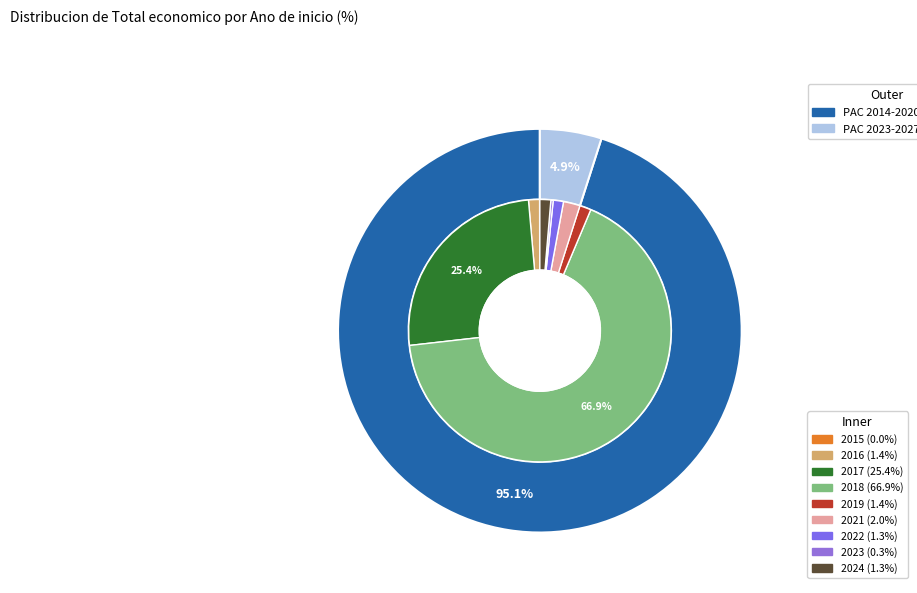

Rank the categories by value from lowest to highest.

2015, 2023, 2022, 2024, 2016, 2019, 2021, 2017, 2018